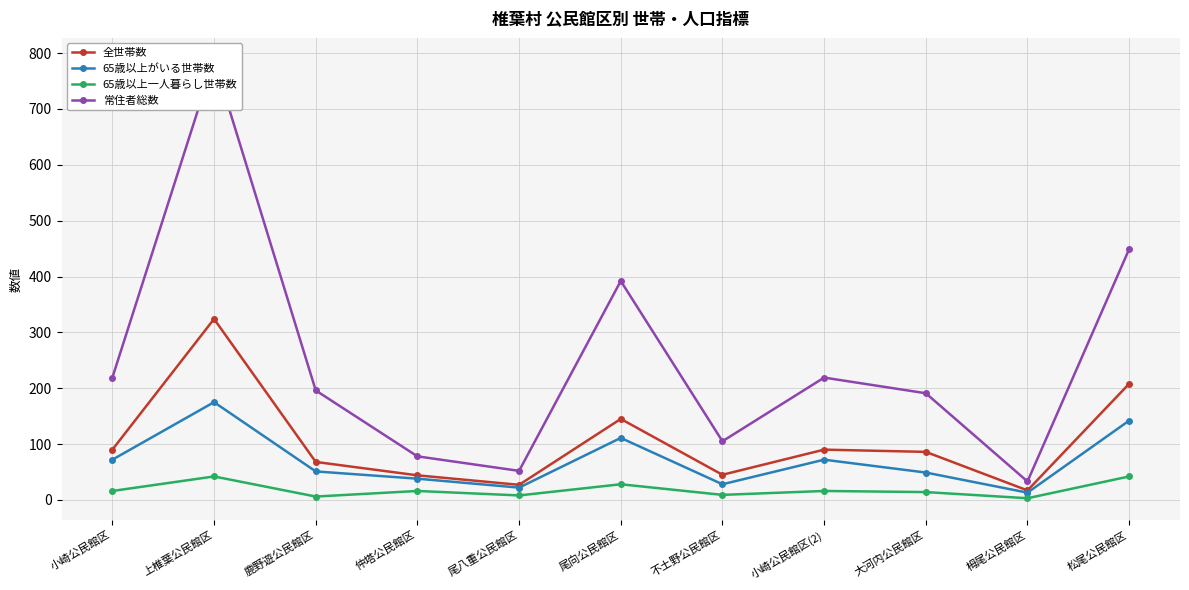

The 全世帯数 series shows 208 at 松尾公民館区. True or false?

True